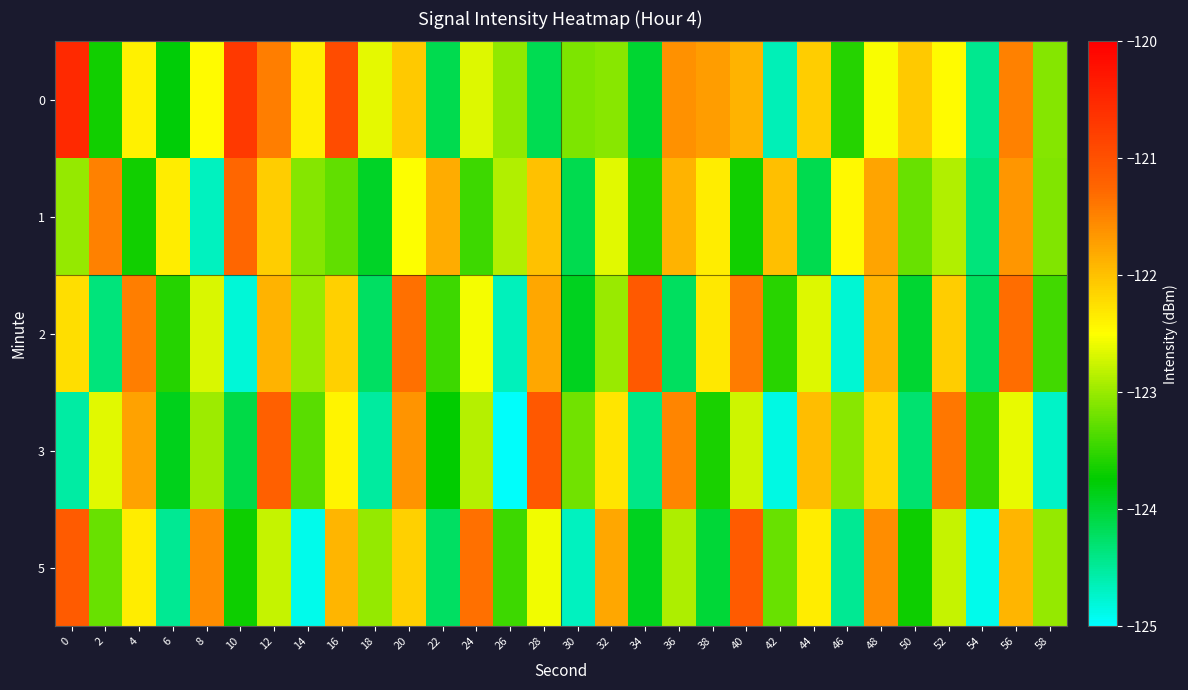

Between 18 and 26, which series saw the biggest shift?

1